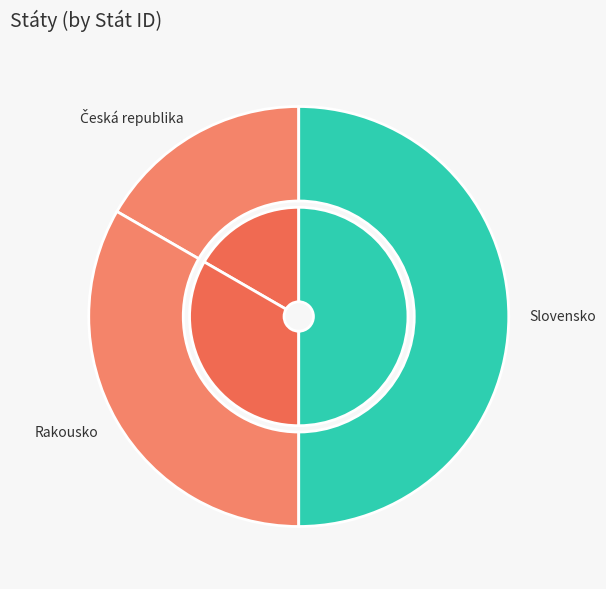

What is the ratio of the value at Česká republika to the value at Rakousko?

0.5